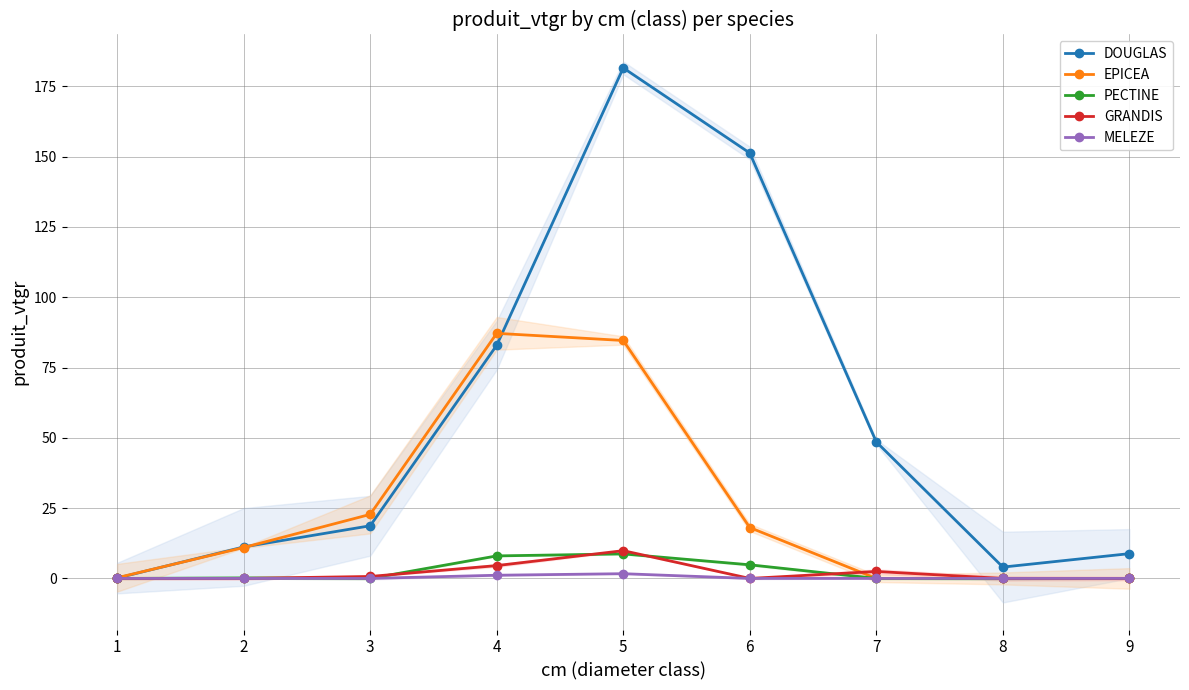

Does the chart have visible grid lines?

Yes